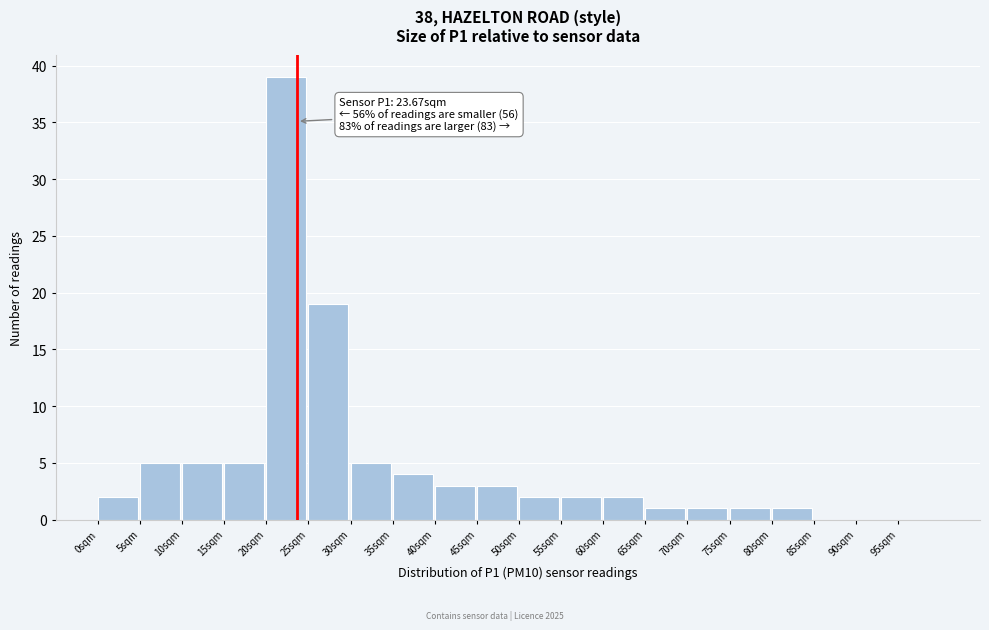

Which range on the x-axis has the tallest bar?

20 to 25